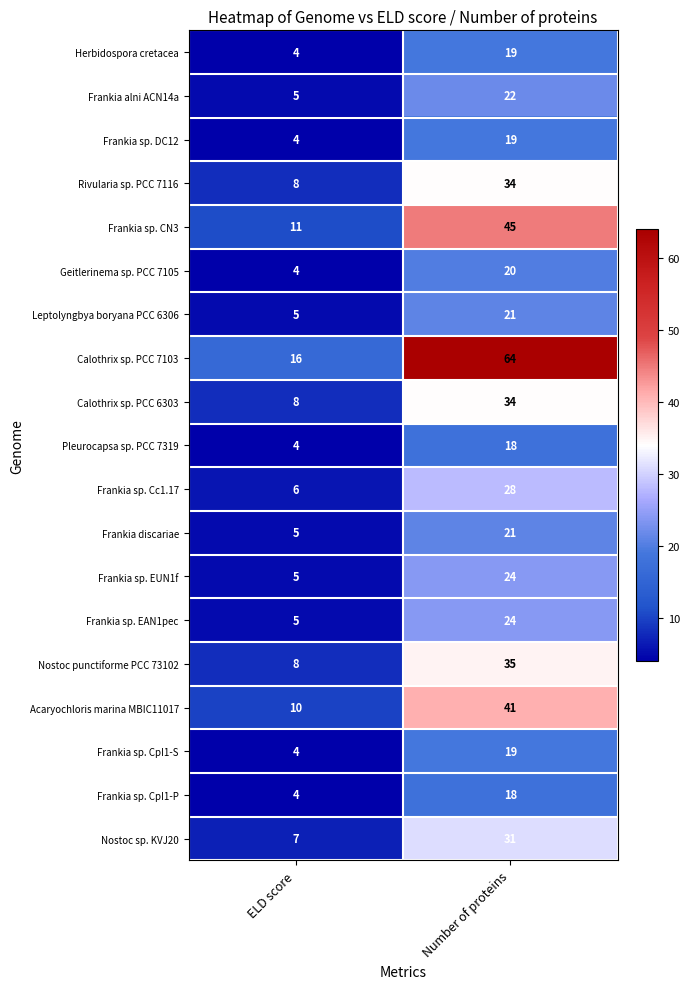

Which series changed the most between ELD score and Number of proteins?

Calothrix sp. PCC 7103